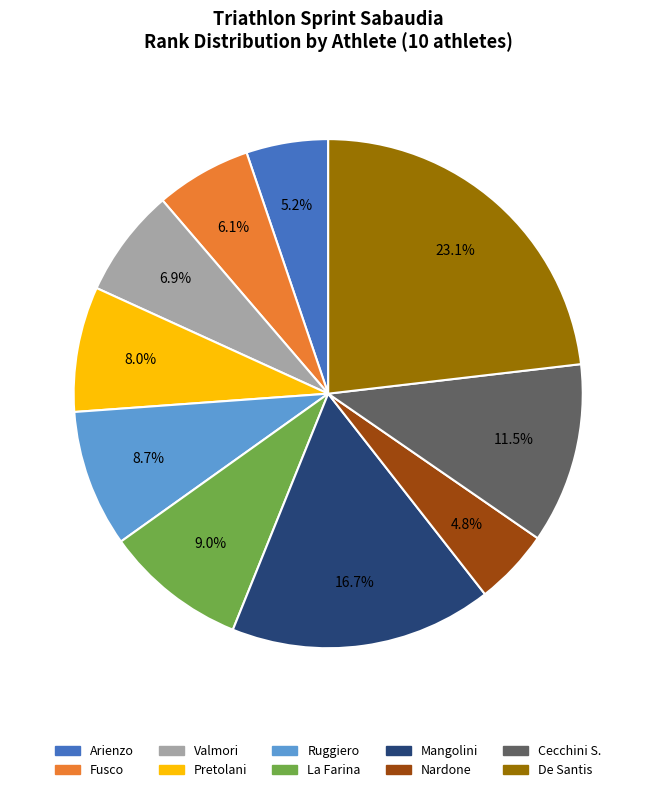

Is there a majority slice in this chart?

No